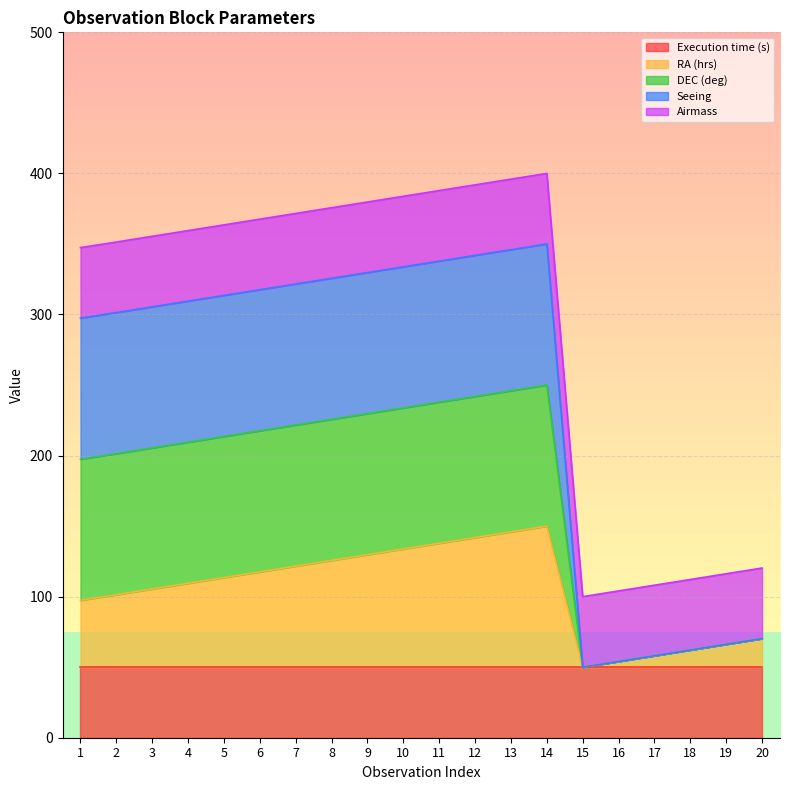

How many interior local peaks does the DEC (deg) series have?

1